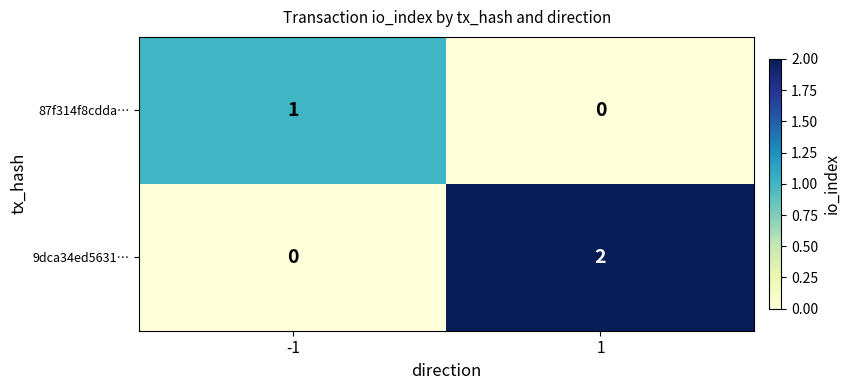

Rank the categories by 9dca34ed5631… value from highest to lowest.

1, -1